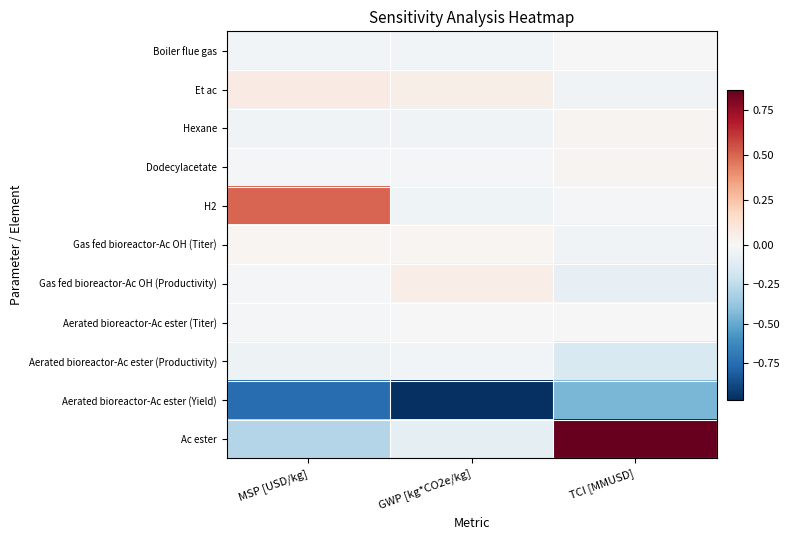

What is the smallest value displayed?

-1.0